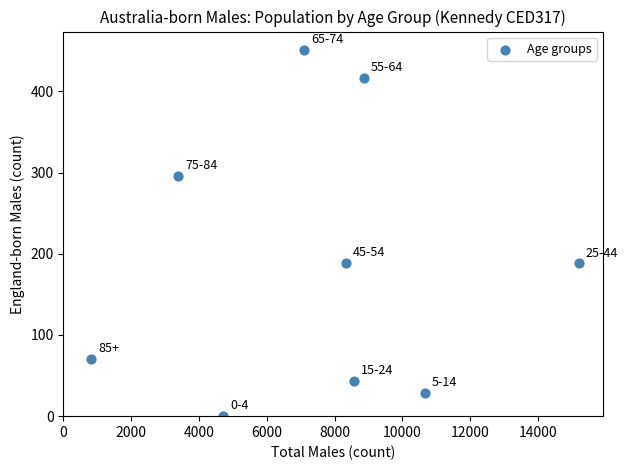

What is the average X value?

7521